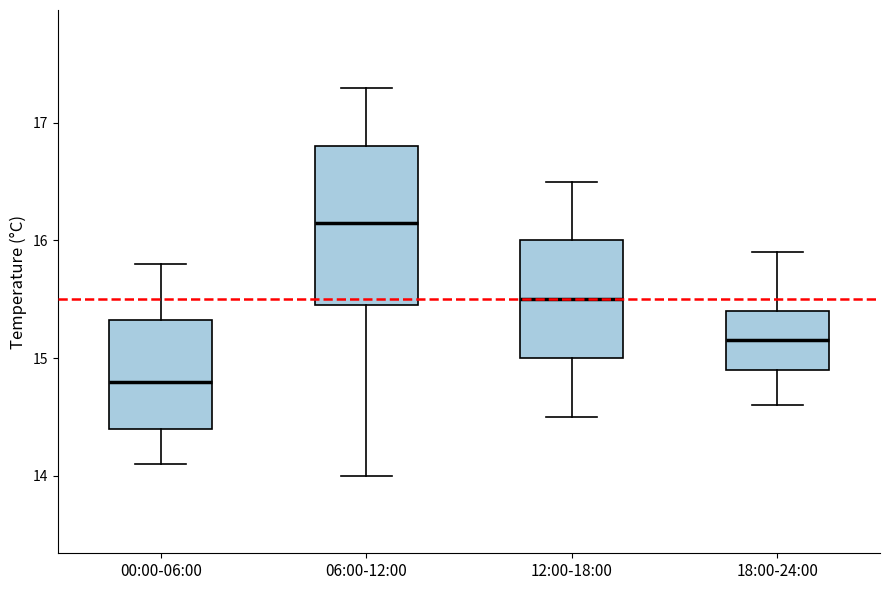

Reading left to right, transcribe this box plot: for each box, give where its median line is, the range the box spans, and where its two whiskers end, as read against the y-axis. The values are not printed on the chart, so give them approximately, as read against the axis.

00:00-06:00: median 14.8, box 14.4 to 15.3, whiskers 14.1 to 15.8
06:00-12:00: median 16.2, box 15.5 to 16.8, whiskers 14.0 to 17.3
12:00-18:00: median 15.5, box 15.0 to 16.0, whiskers 14.5 to 16.5
18:00-24:00: median 15.2, box 14.9 to 15.4, whiskers 14.6 to 15.9